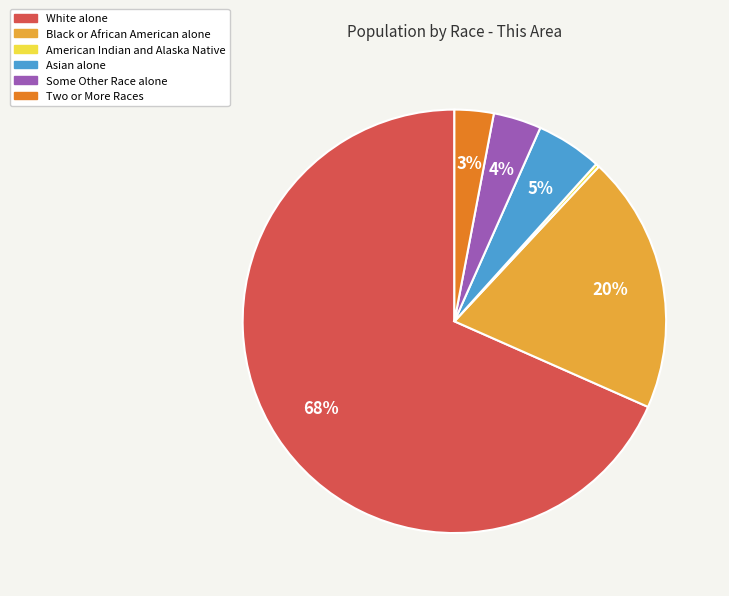

To the nearest percent, what is the average slice percentage?

17%